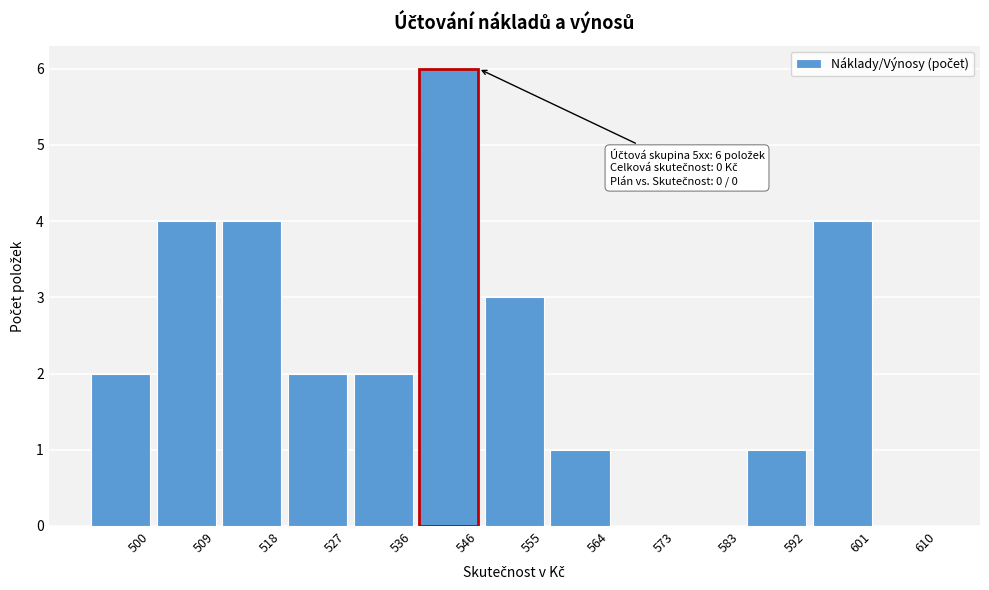

Reading right to left, what are all the values shown in this chart?

610=0	601=4	592=1	583=0	573=0	564=1	555=3	546=6	536=2	527=2	518=4	509=4	500=2